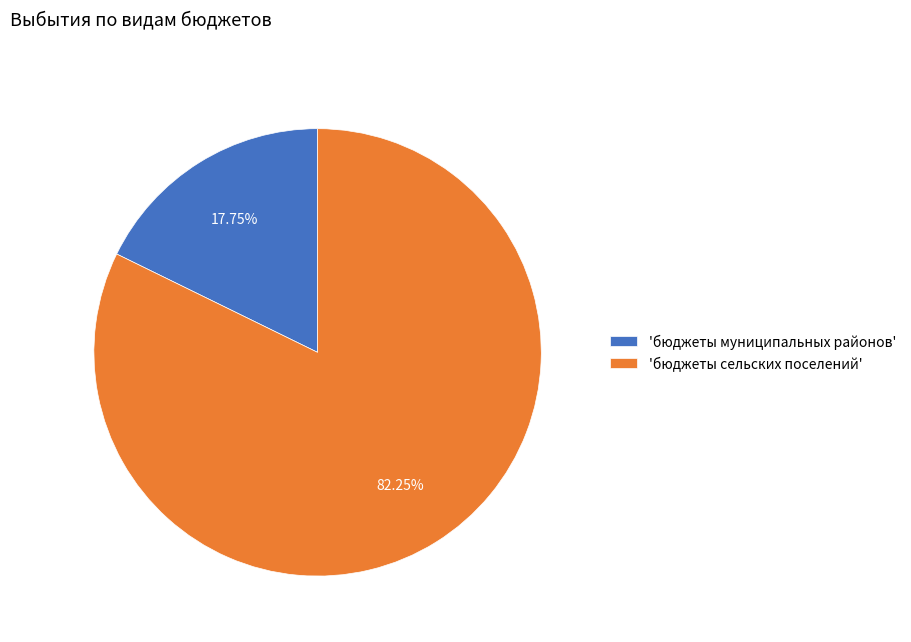

How many segments does this pie chart have?

2